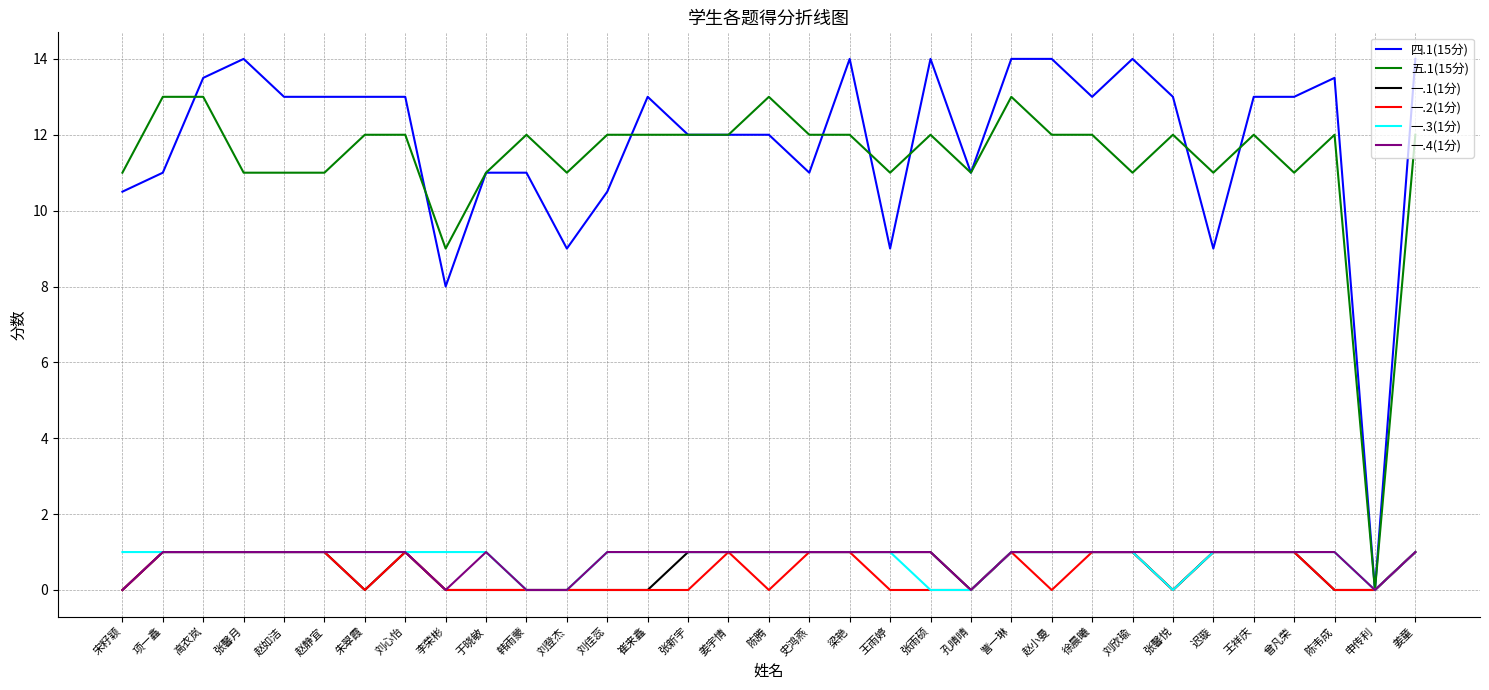

How many lines are shown in the chart?

6